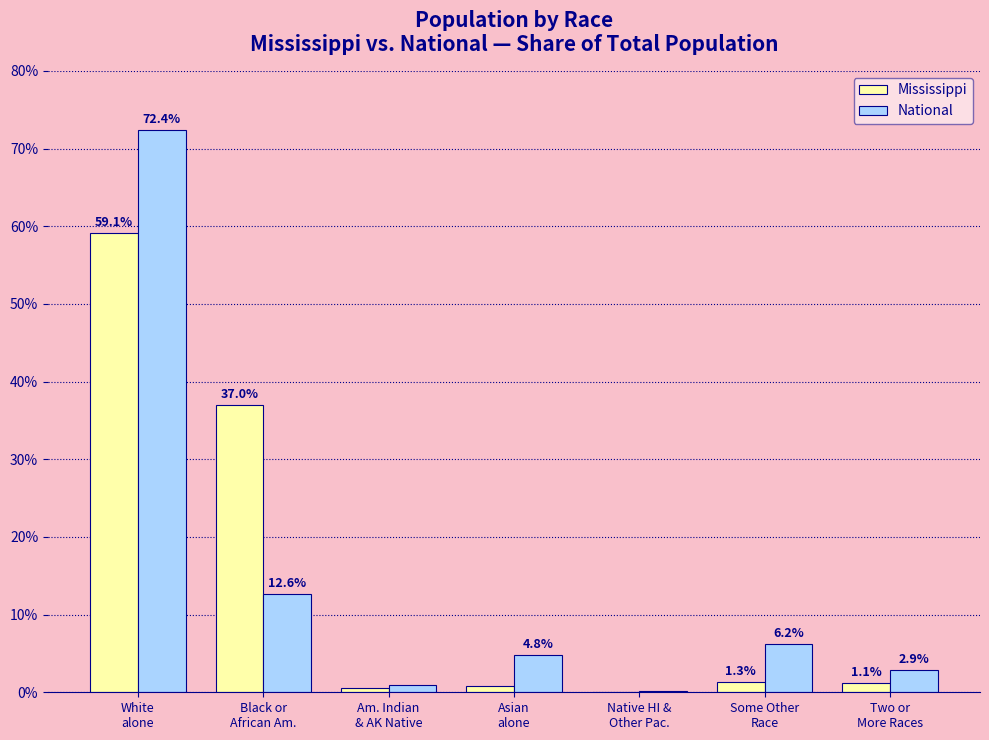

How many groups of bars are there?

7